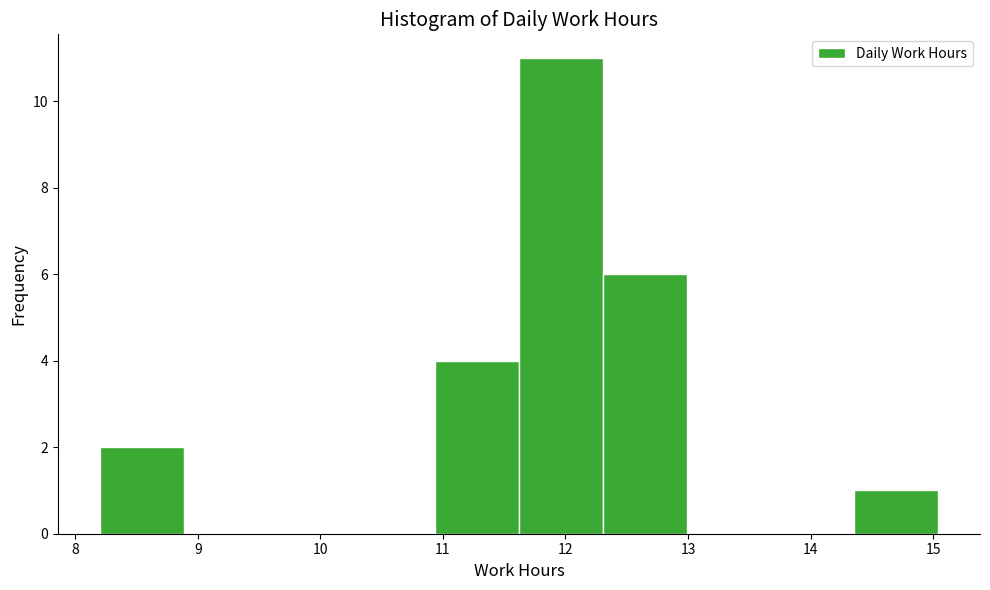

Which range on the x-axis has the tallest bar?

11.6 to 12.3